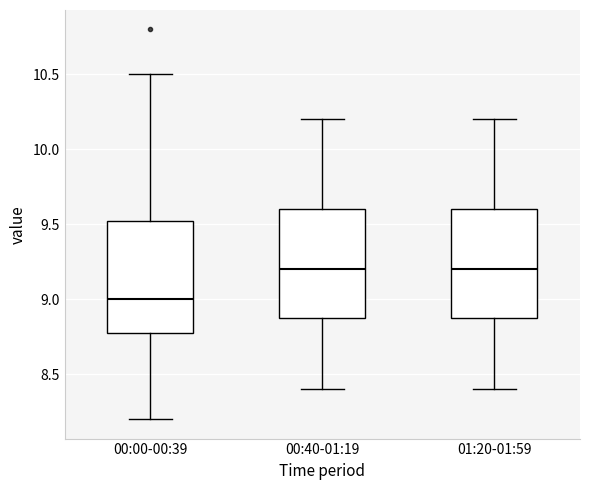

Reading left to right, read every box against the y-axis: the position of its median line, the range the box covers, and the ends of its whiskers. The values are not printed on the chart, so give them approximately, as read against the axis.

00:00-00:39: median 9.00, box 8.80 to 9.55, whiskers 8.20 to 10.50
00:40-01:19: median 9.20, box 8.90 to 9.60, whiskers 8.40 to 10.20
01:20-01:59: median 9.20, box 8.90 to 9.60, whiskers 8.40 to 10.20